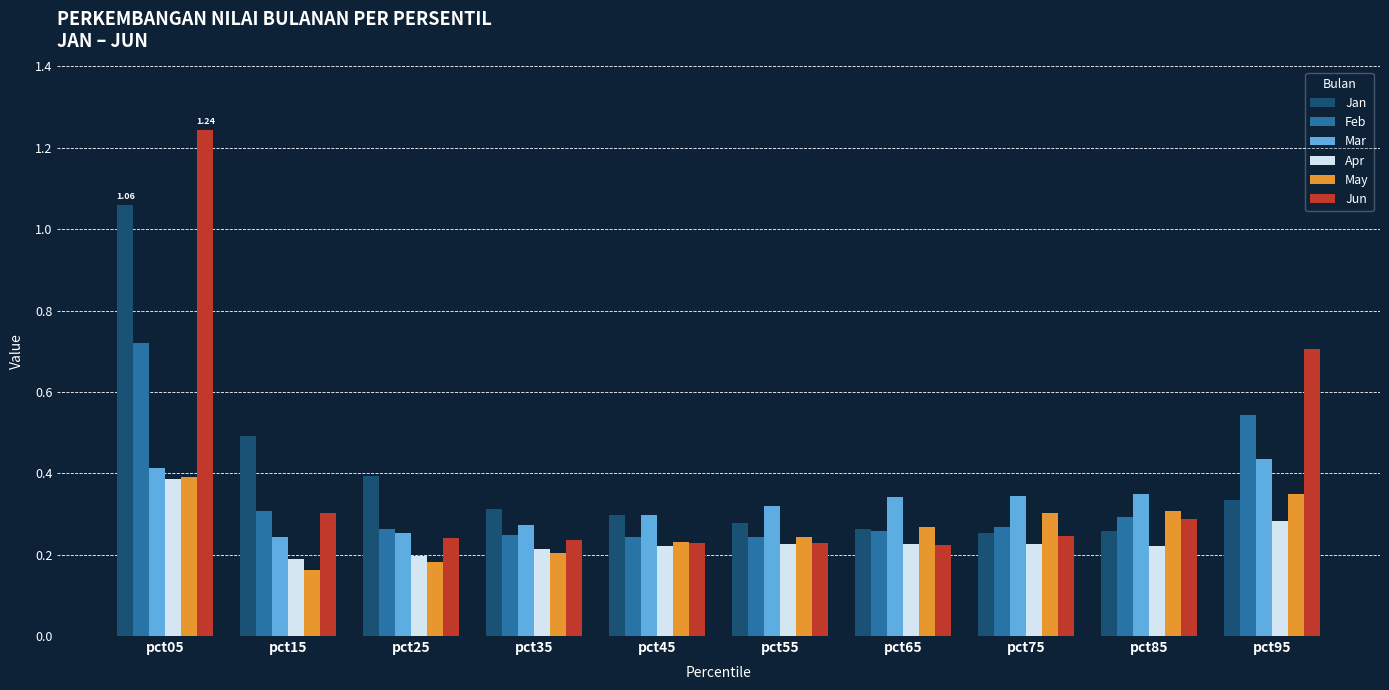

Count the Feb values in the range 0 to 1.

10